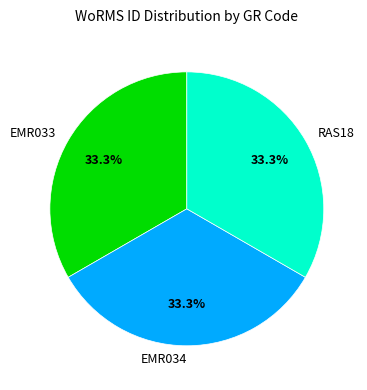

Is there any slice that represents more than half of the pie?

No